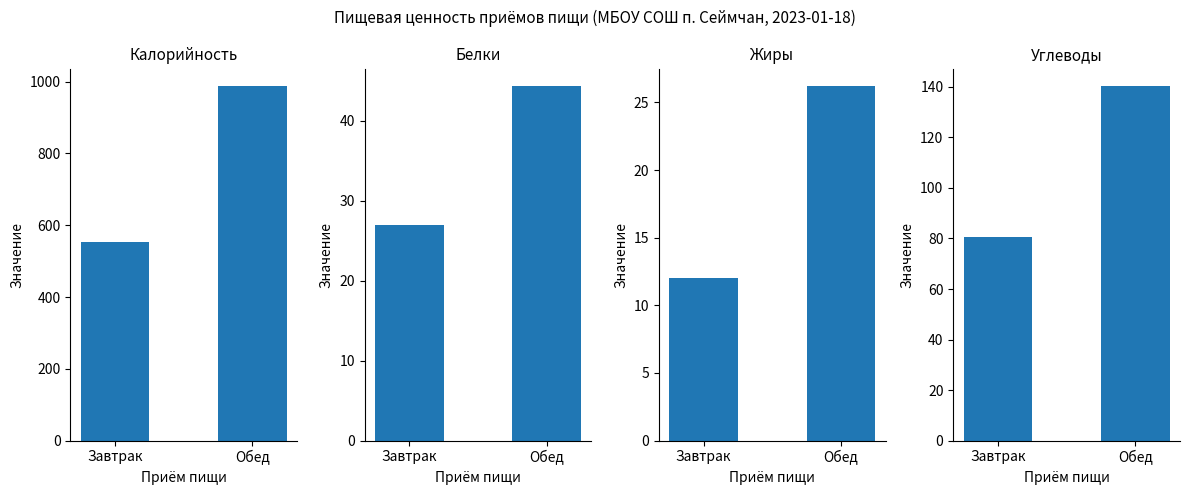

At which label is Углеводы closest to 110?

Завтрак